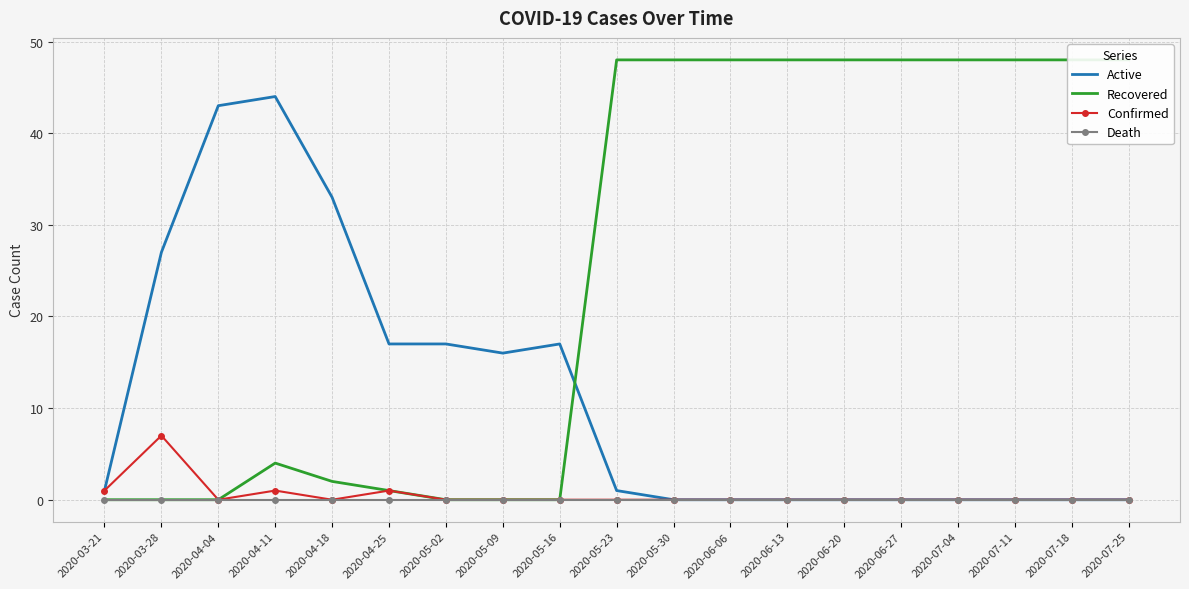

What is the maximum value for Active?

44